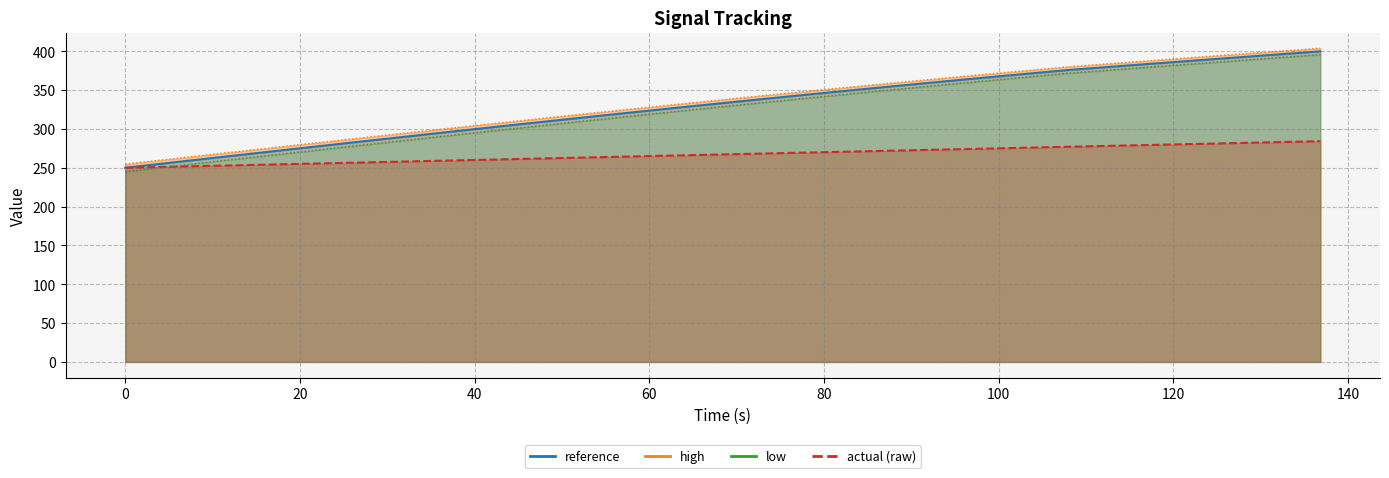

True or false: low has more than 1 interior local peaks.

False